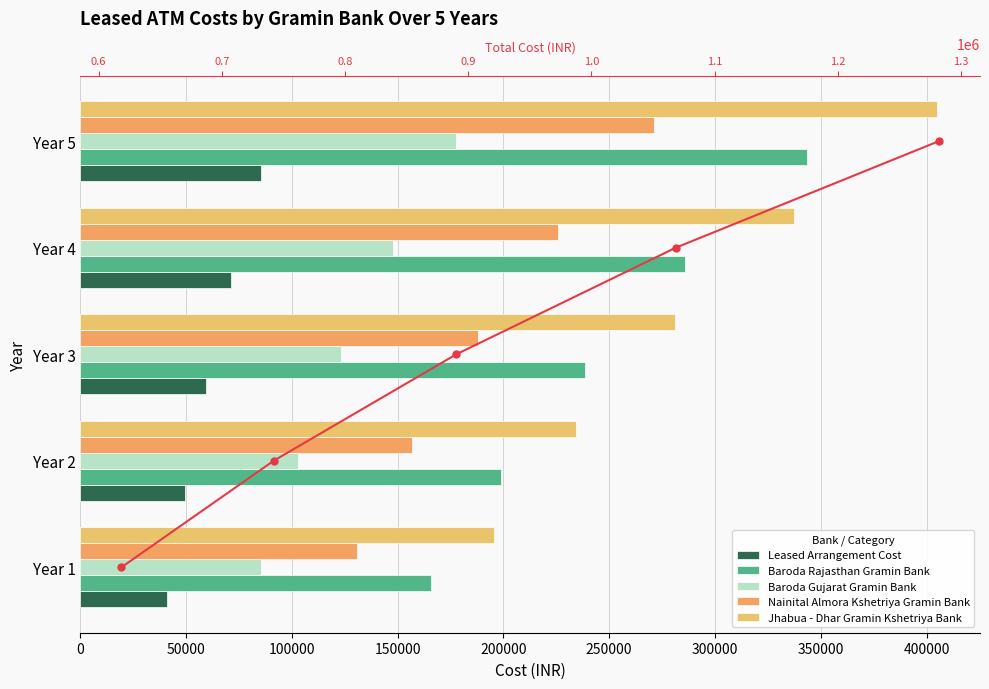

The value of Leased Arrangement Cost at Year 2 is 15883.1. True or false?

False